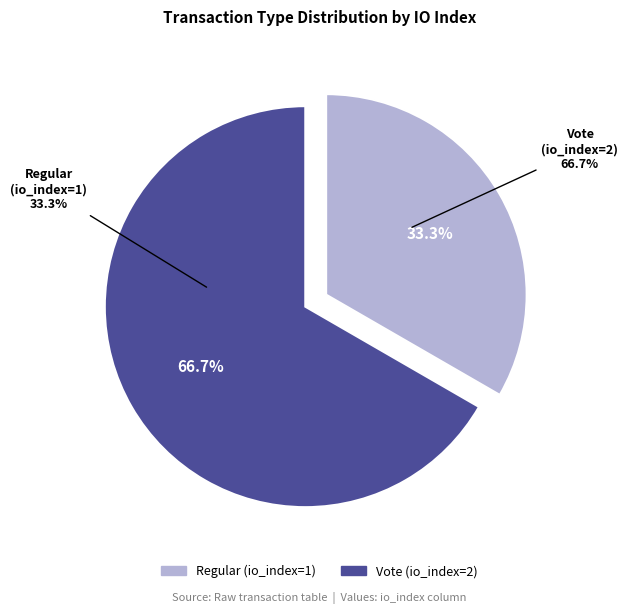

Which slice represents more than half of the pie?

Vote (io_index=2)